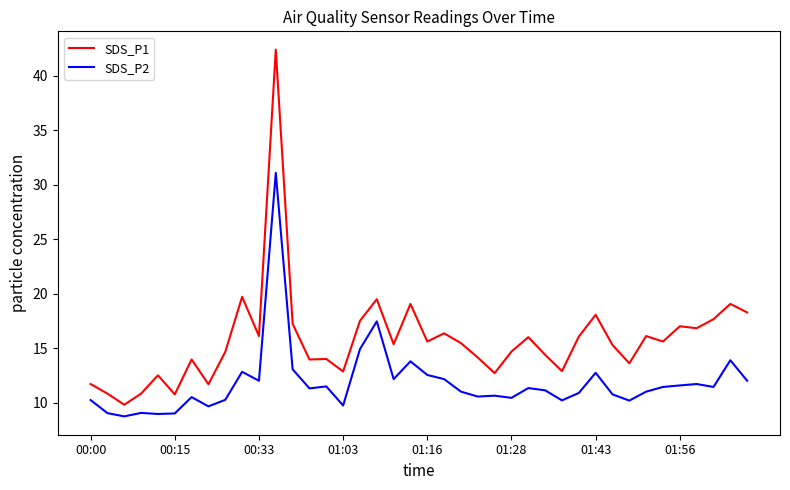

True or false: SDS_P1 and SDS_P2 intersect in this chart.

False